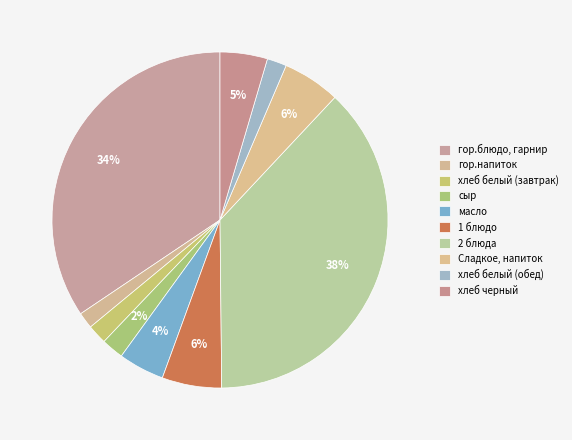

Which has a higher value, 2 блюда or гор.блюдо, гарнир?

2 блюда